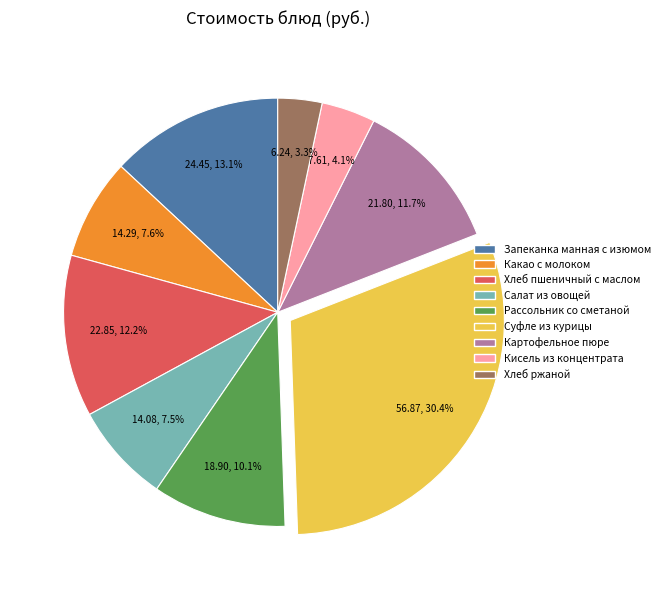

Is it true that Кисель из концентрата is 4% of the pie?

True